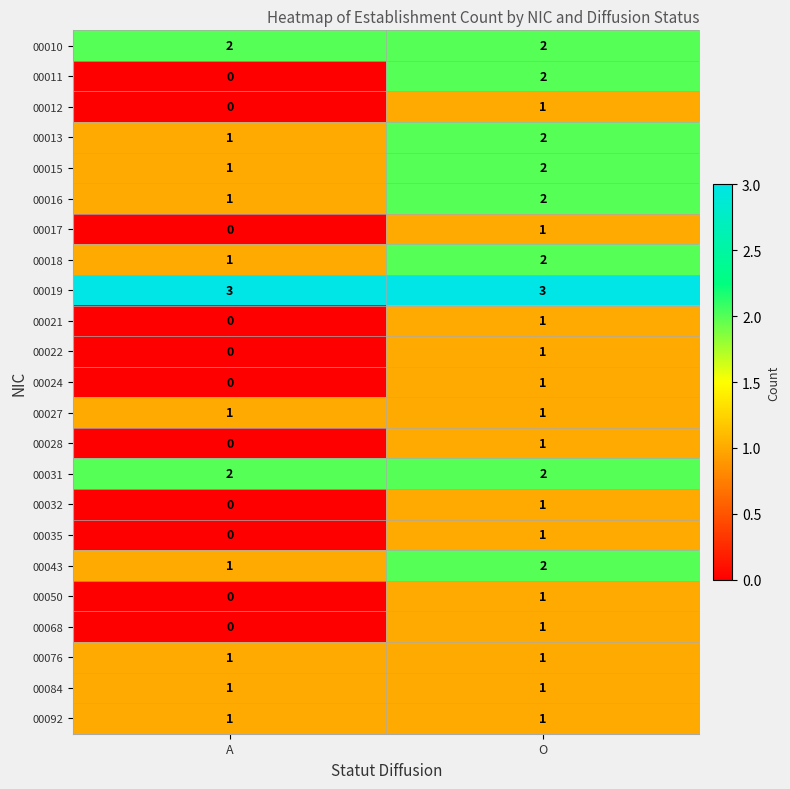

Between A and O, which series saw the biggest shift?

00011